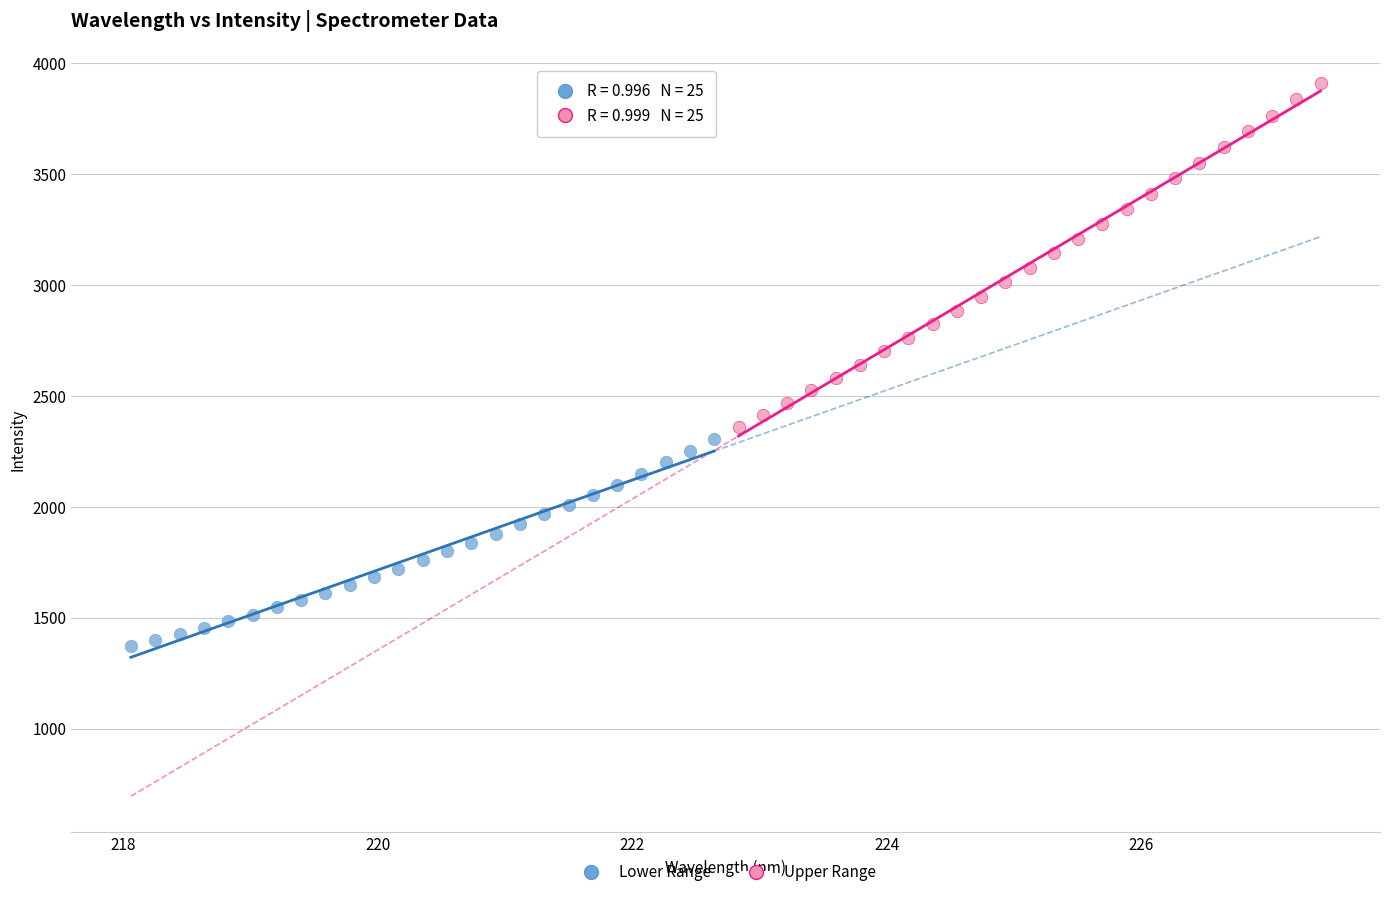

What are all the series names shown in the legend?

Lower Range, Upper Range